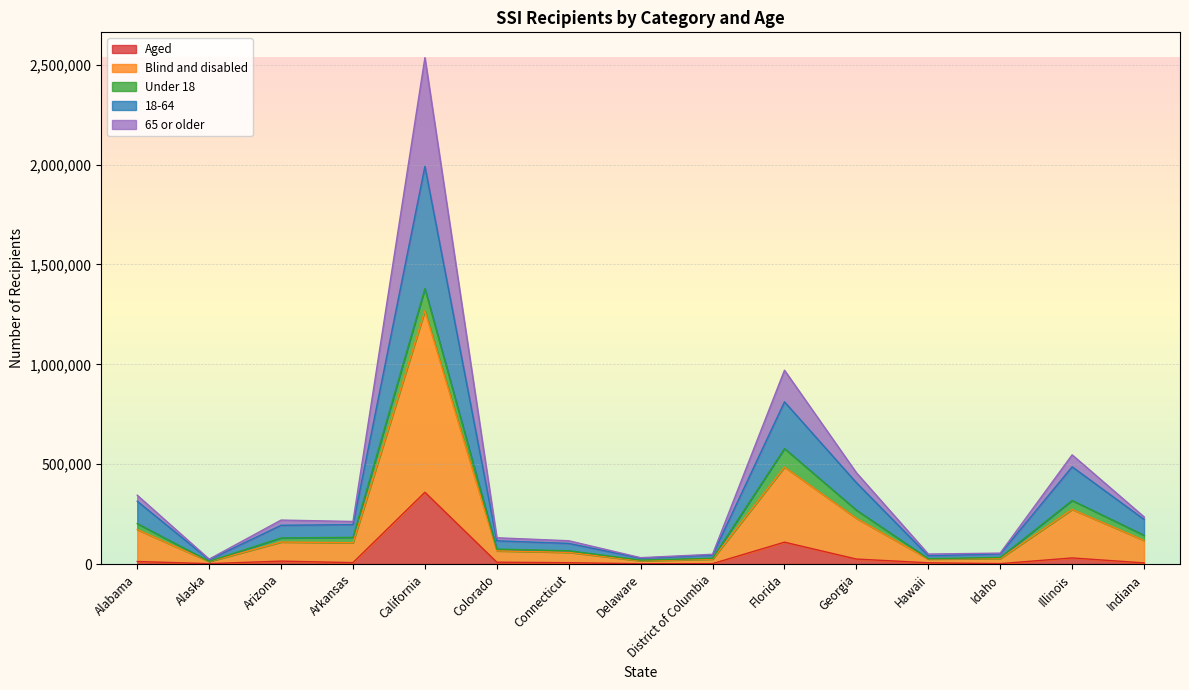

List the labels in order of 65 or older value, largest first.

California, Florida, Illinois, Georgia, Alabama, Indiana, Arizona, Arkansas, Colorado, Connecticut, Idaho, Hawaii, District of Columbia, Delaware, Alaska